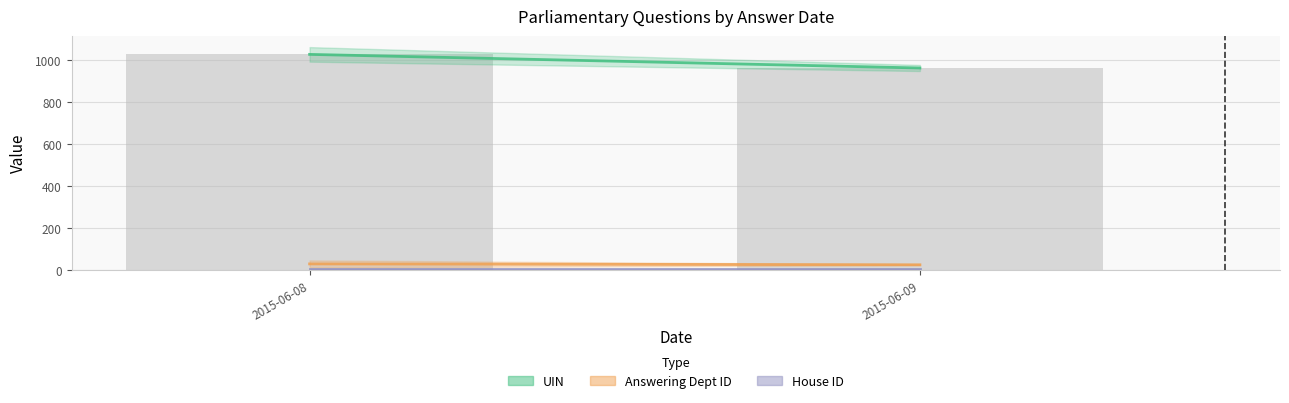

Which category has the highest value across all series?

2015-06-08